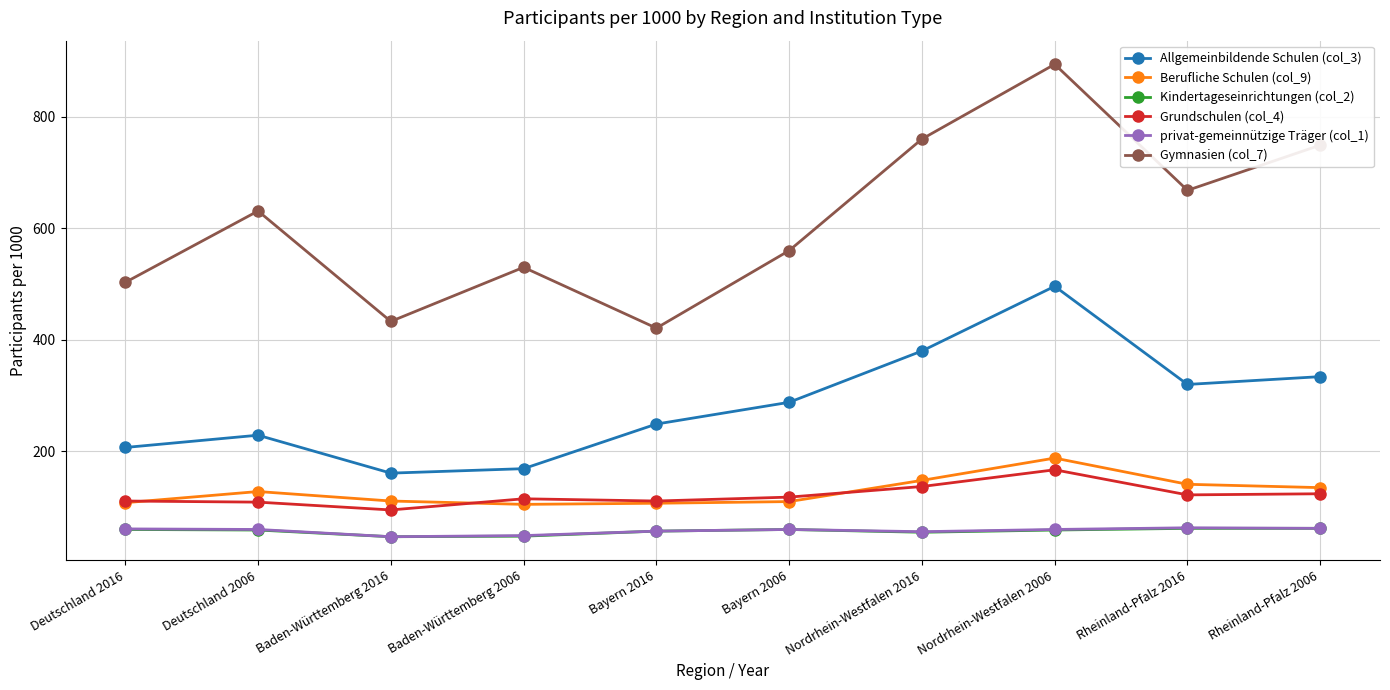

Where is the first local minimum for Gymnasien (col_7)?

Baden-Württemberg 2016